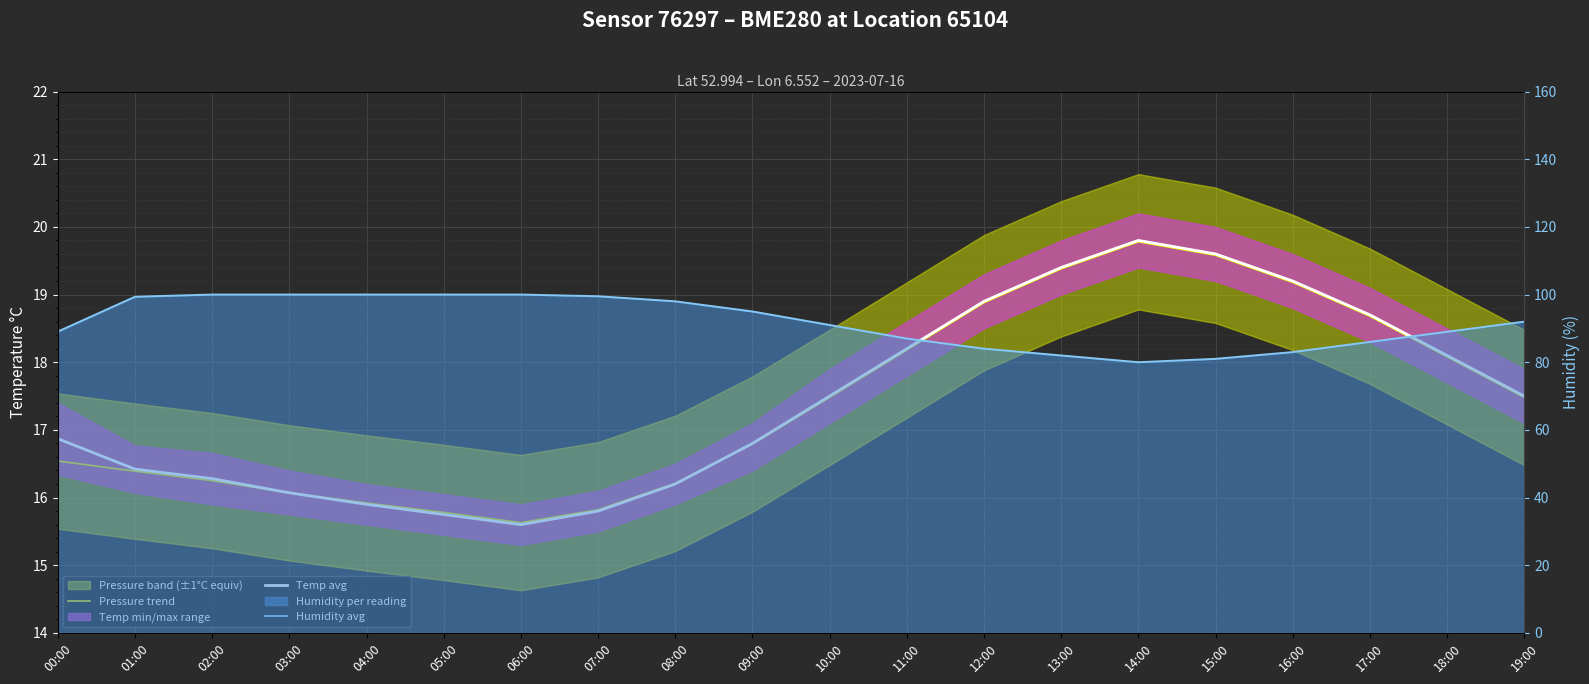

After their last crossing, which series has the higher values: Pressure trend or Temp avg?

Temp avg